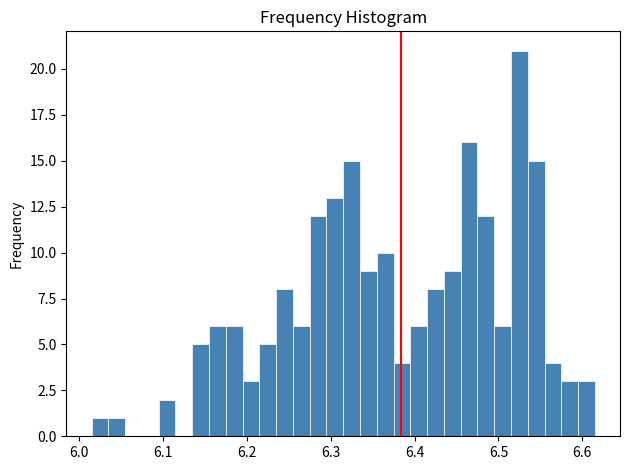

Read against the x-axis, roughly where is the centre of the tallest bar?

6.52